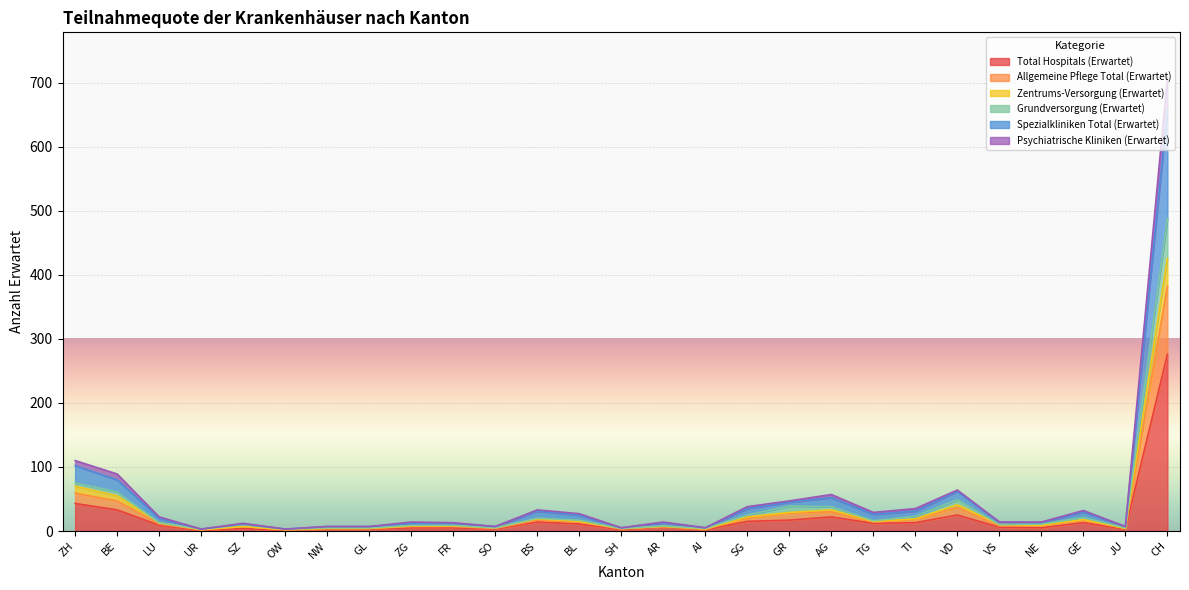

What is the difference between the highest and lowest values at BS?

19